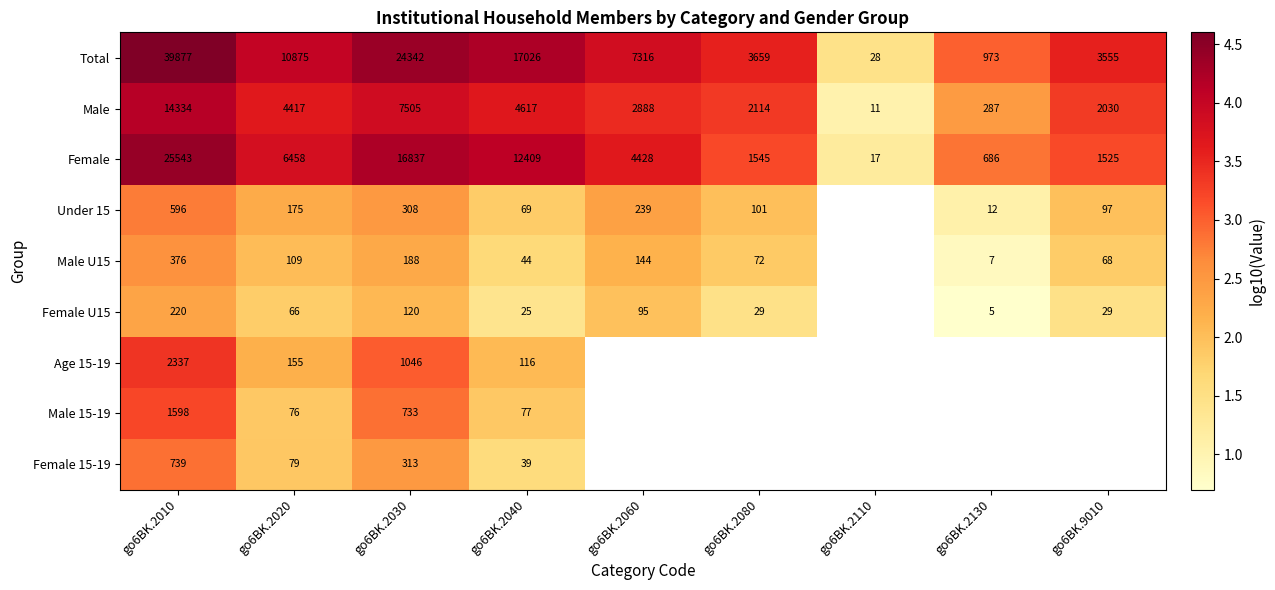

The value of Total at go6BK.2130 is 1.2. True or false?

False